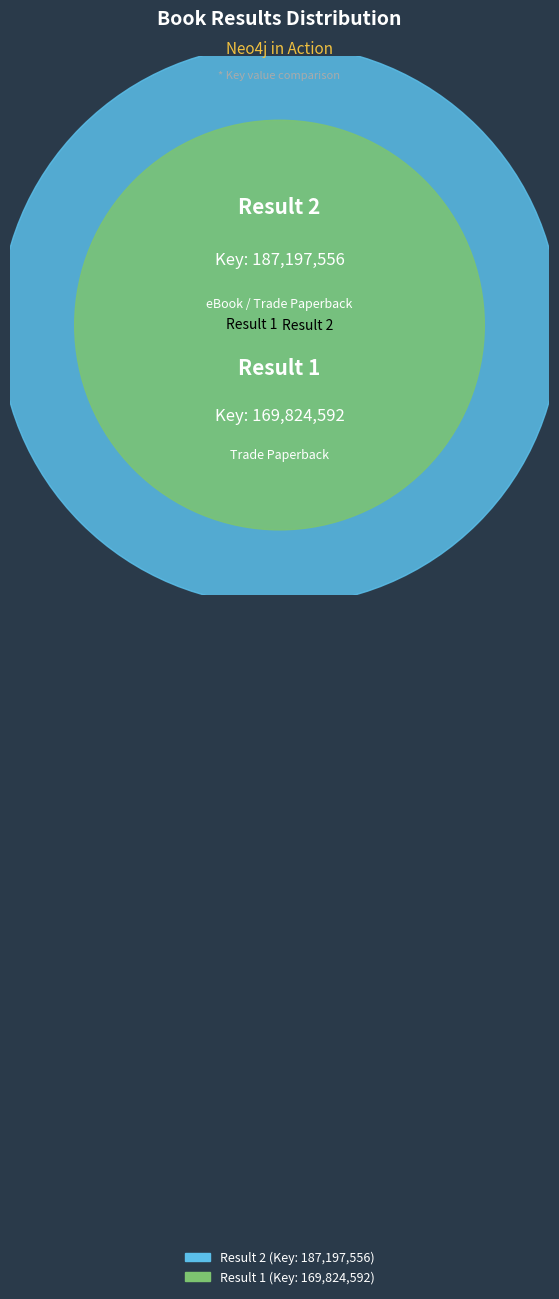

What is the largest slice in the pie chart?

2